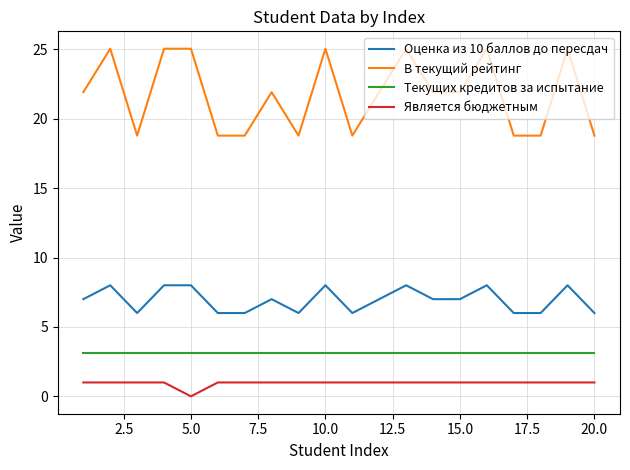

True or false: Текущих кредитов за испытание and Оценка из 10 баллов до пересдач cross at least once.

False